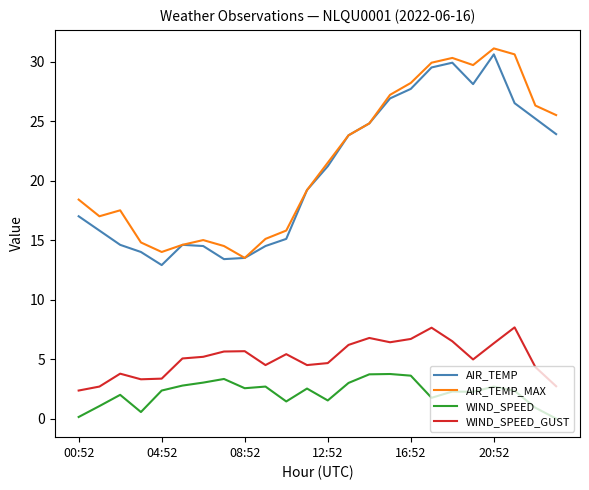

What is the greatest value displayed?

31.1